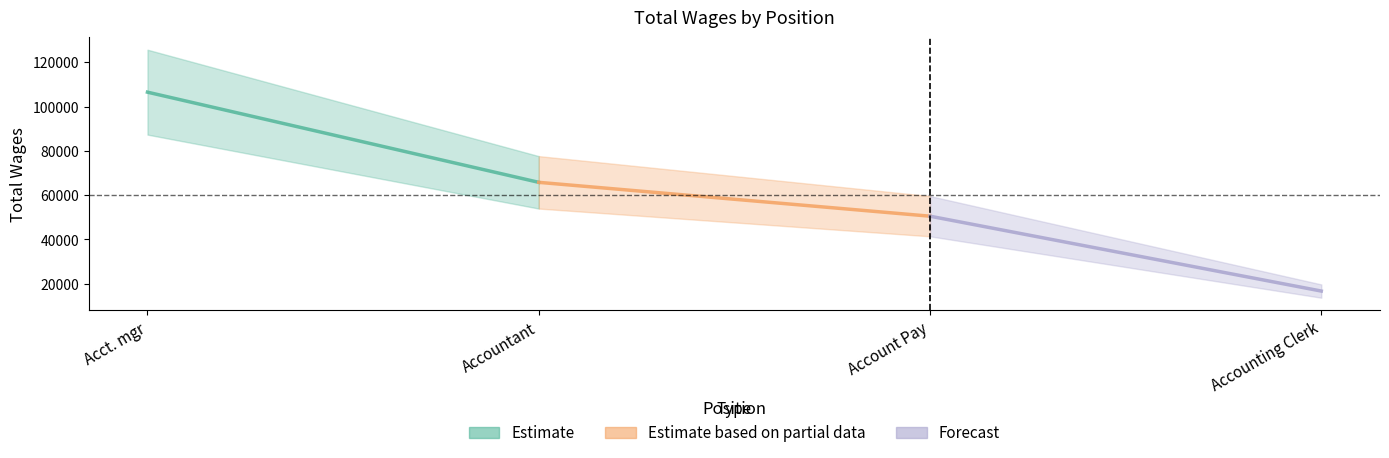

What is the smallest value displayed?

16685